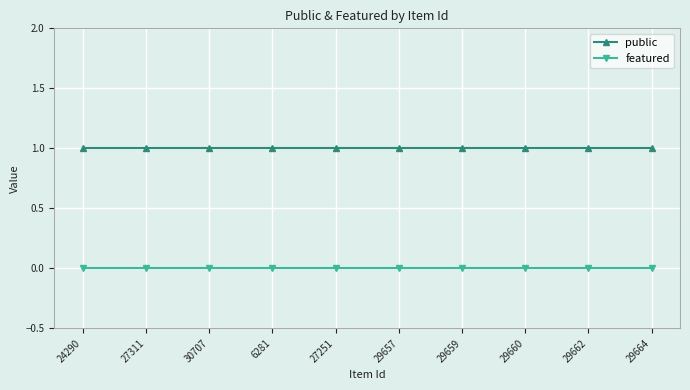

What position from the left is 24290?

1